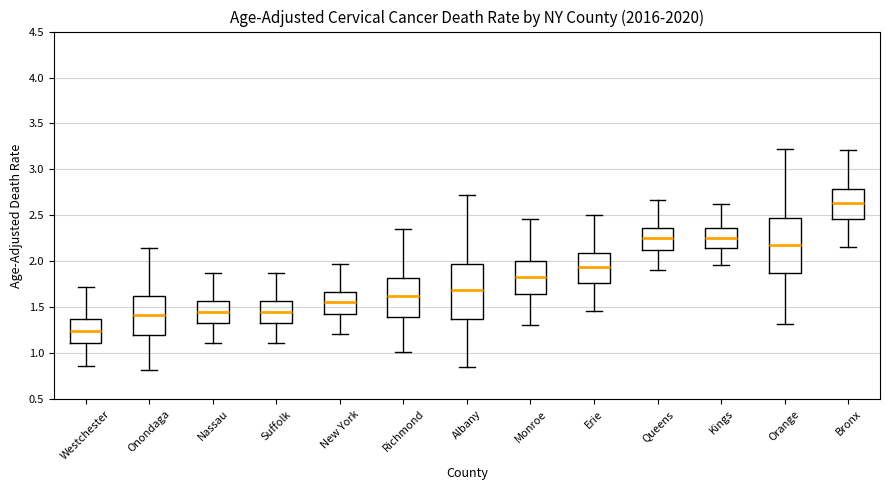

Reading left to right, read every box against the y-axis: the position of its median line, the range the box covers, and the ends of its whiskers. The values are not printed on the chart, so give them approximately, as read against the axis.

Westchester: median 1.25, box 1.10 to 1.40, whiskers 0.85 to 1.70
Onondaga: median 1.40, box 1.20 to 1.60, whiskers 0.80 to 2.15
Nassau: median 1.45, box 1.35 to 1.55, whiskers 1.10 to 1.85
Suffolk: median 1.45, box 1.35 to 1.55, whiskers 1.10 to 1.85
New York: median 1.55, box 1.45 to 1.65, whiskers 1.20 to 1.95
Richmond: median 1.60, box 1.40 to 1.80, whiskers 1.00 to 2.35
Albany: median 1.70, box 1.35 to 1.95, whiskers 0.85 to 2.75
Monroe: median 1.85, box 1.65 to 2.00, whiskers 1.30 to 2.45
Erie: median 1.95, box 1.75 to 2.10, whiskers 1.45 to 2.50
Queens: median 2.25, box 2.15 to 2.35, whiskers 1.90 to 2.65
Kings: median 2.25, box 2.15 to 2.35, whiskers 1.95 to 2.60
Orange: median 2.20, box 1.85 to 2.45, whiskers 1.30 to 3.25
Bronx: median 2.65, box 2.45 to 2.80, whiskers 2.15 to 3.20